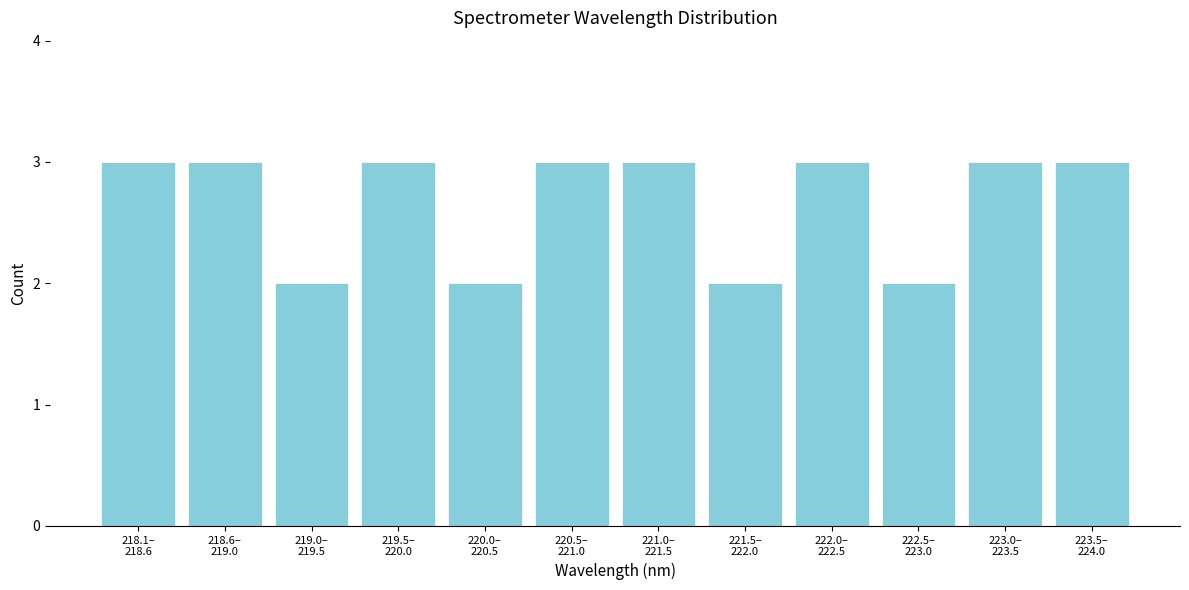

Reading right to left, list all the values displayed in this chart.

3	3	2	3	2	3	3	2	3	2	3	3